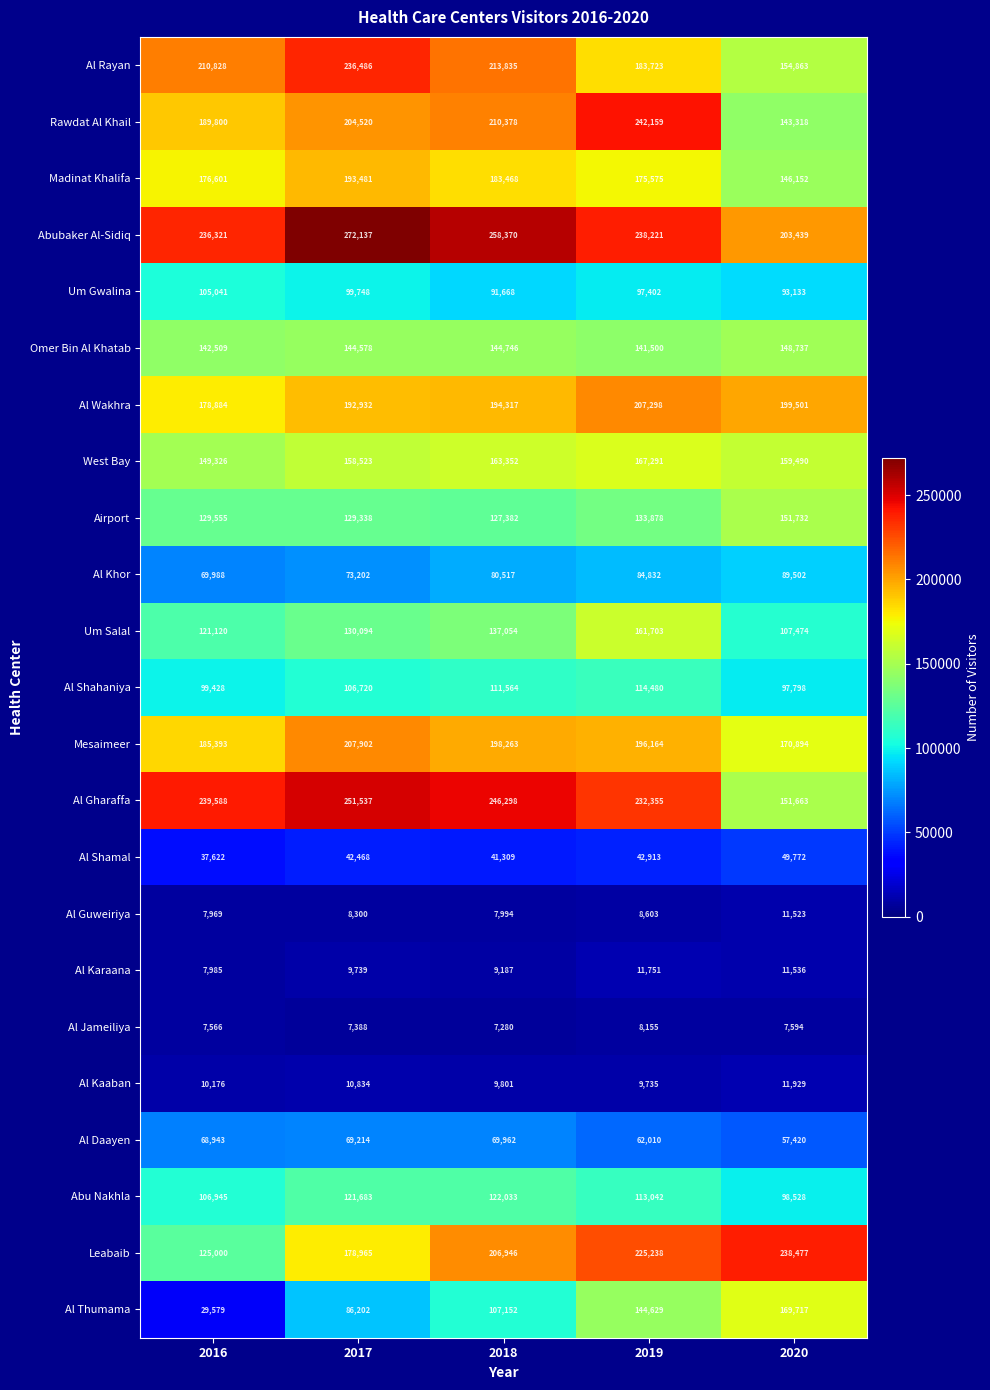

What is the difference between the maximum and minimum values in the Al Karaana series?

3766